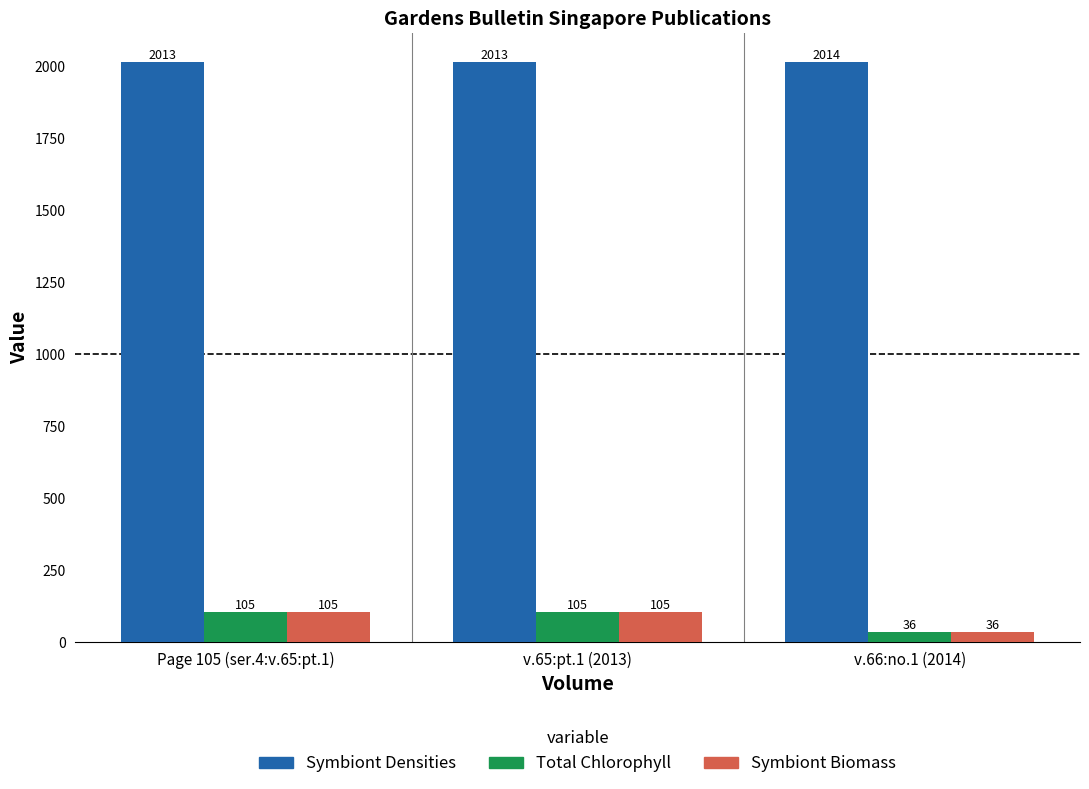

What is the total value across all series at Page 105 (ser.4:v.65:pt.1)?

2223